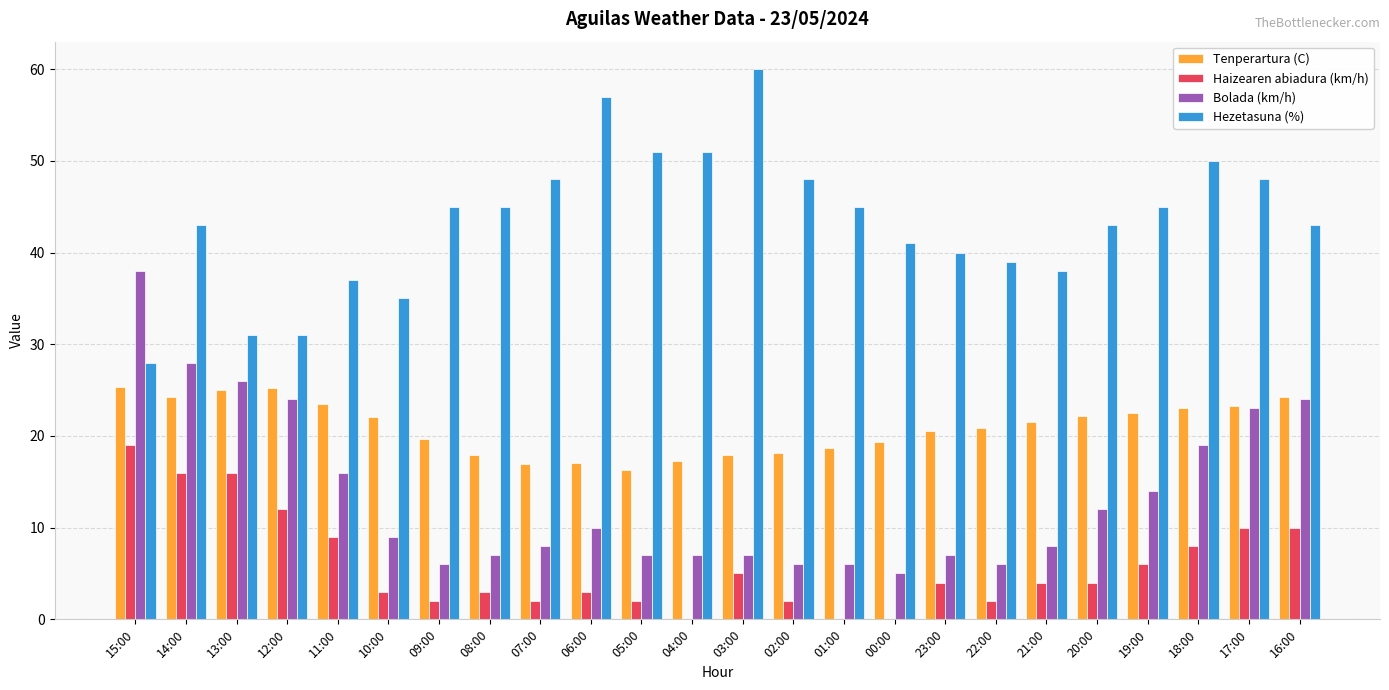

Which series has the largest total across all categories?

Hezetasuna (%)